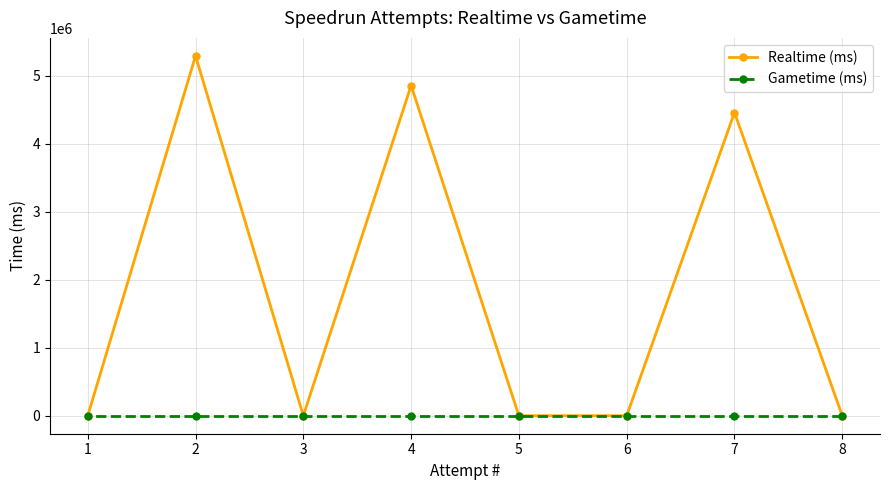

Rank the series at 7 from highest to lowest value.

Realtime (ms), Gametime (ms)